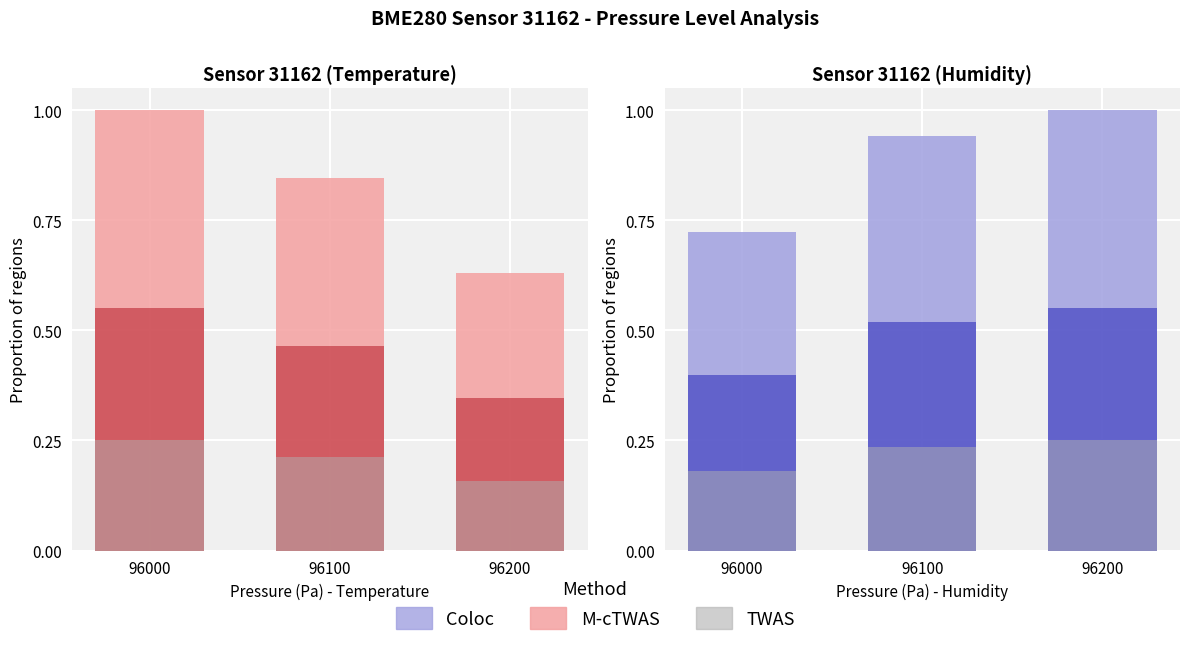

How many M-cTWAS values are between 0 and 1?

3